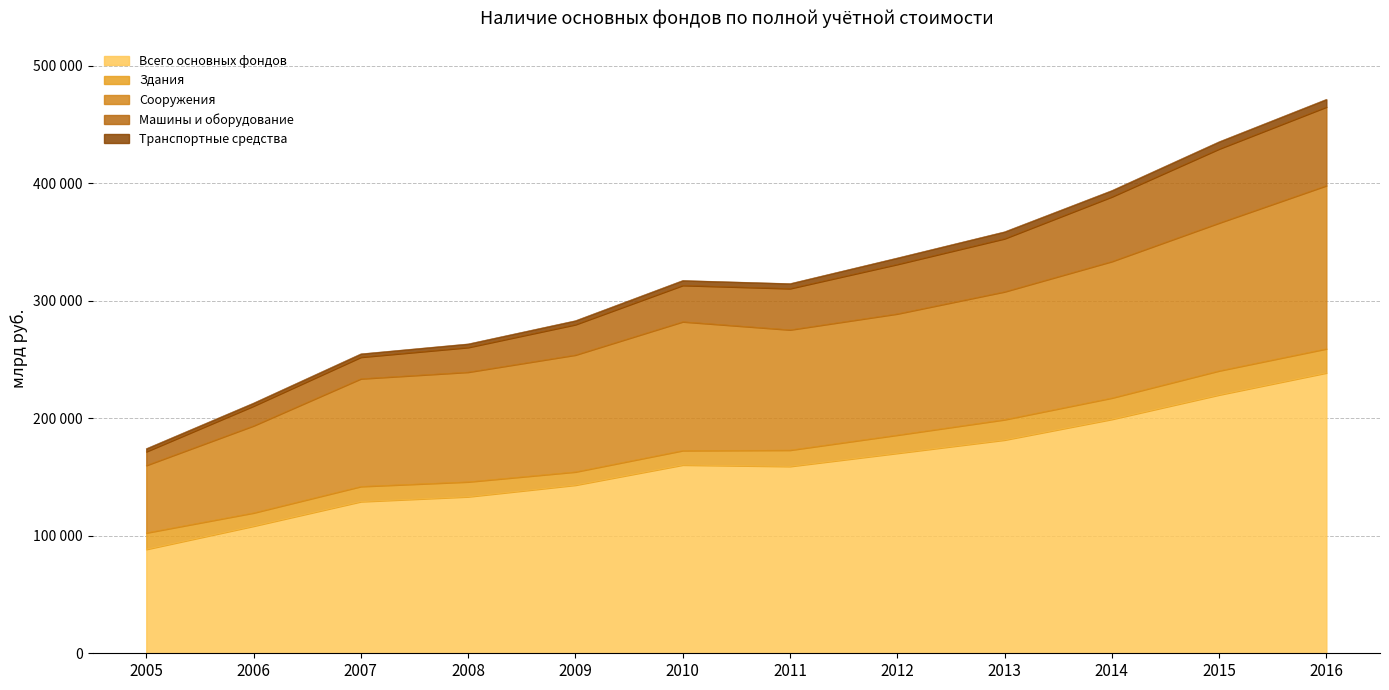

How many interior local valleys does the Сооружения series have?

1